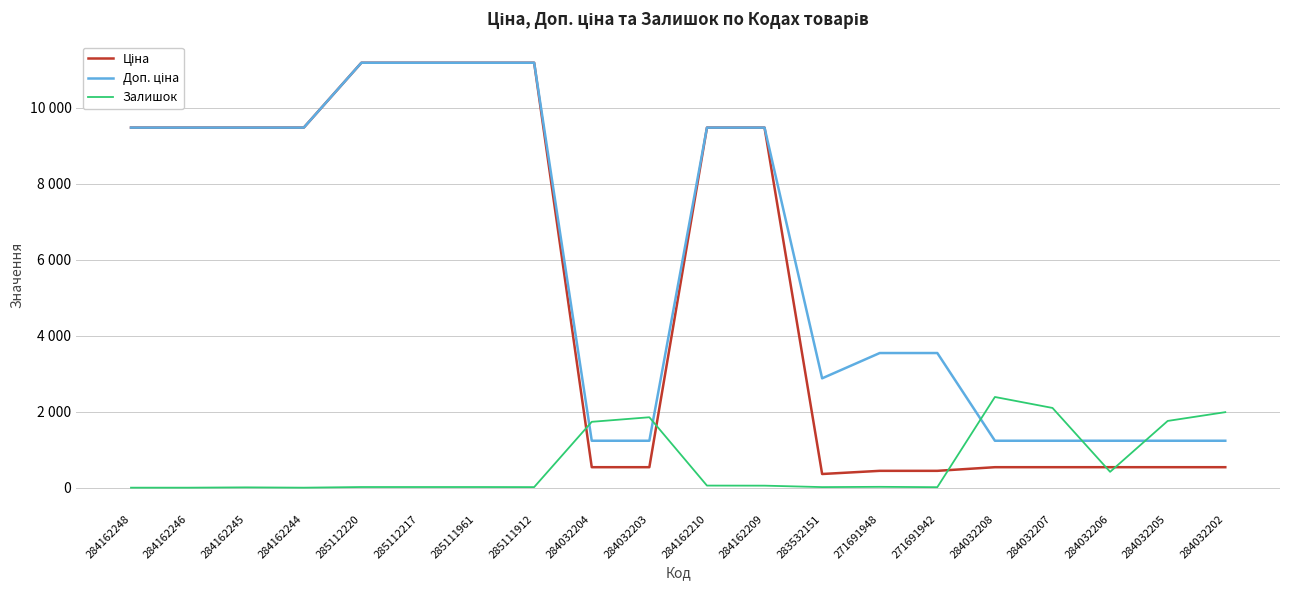

The Доп. ціна series shows 11188.2 at 285112220. True or false?

True